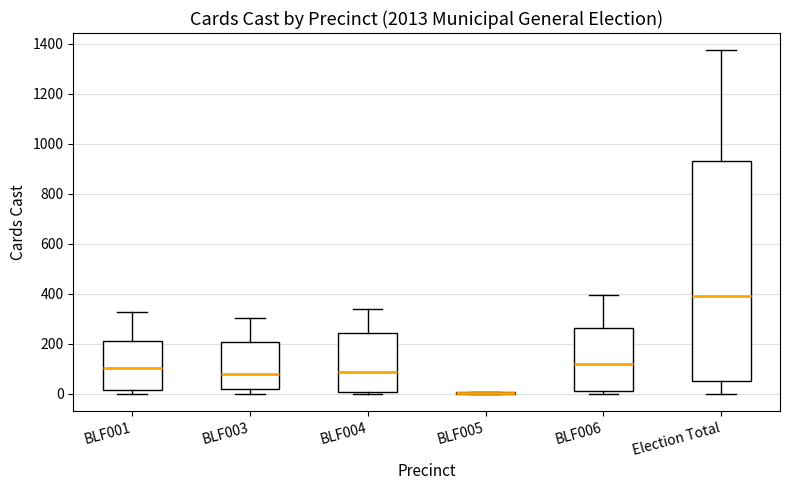

Reading left to right, read every box against the y-axis: the position of its median line, the range the box covers, and the ends of its whiskers. The values are not printed on the chart, so give them approximately, as read against the axis.

BLF001: median 100, box 20 to 220, whiskers 0 to 320
BLF003: median 80, box 20 to 200, whiskers 0 to 300
BLF004: median 80, box 0 to 240, whiskers 0 to 340
BLF005: box collapsed to a line at 0, whiskers 0 to 0
BLF006: median 120, box 20 to 260, whiskers 0 to 400
Election Total: median 400, box 60 to 940, whiskers 0 to 1380